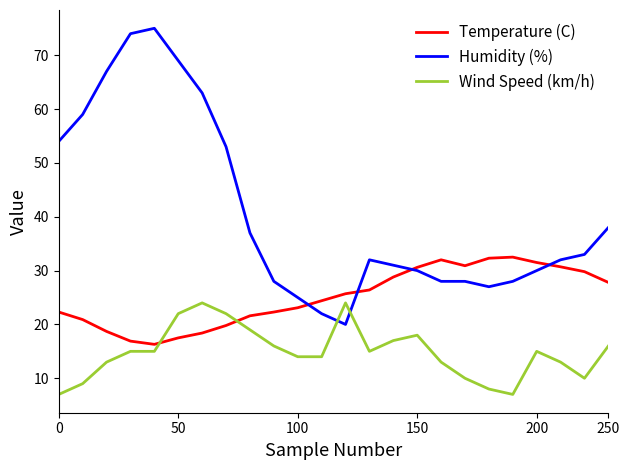

Is this an area chart (filled region under the line)?

No